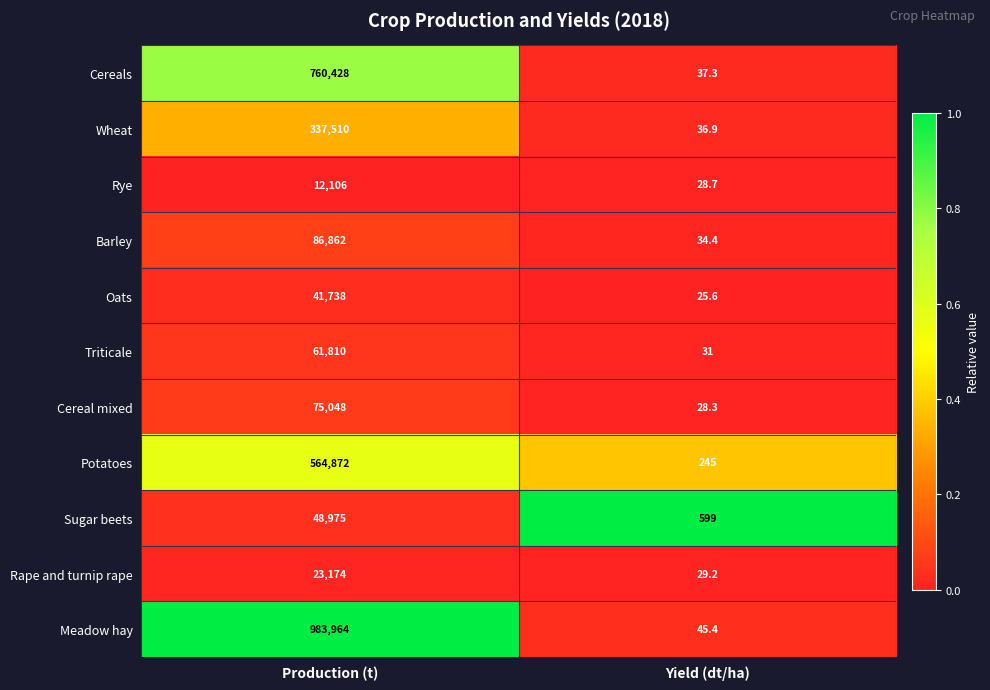

Which series has the largest range (max minus min)?

Meadow hay